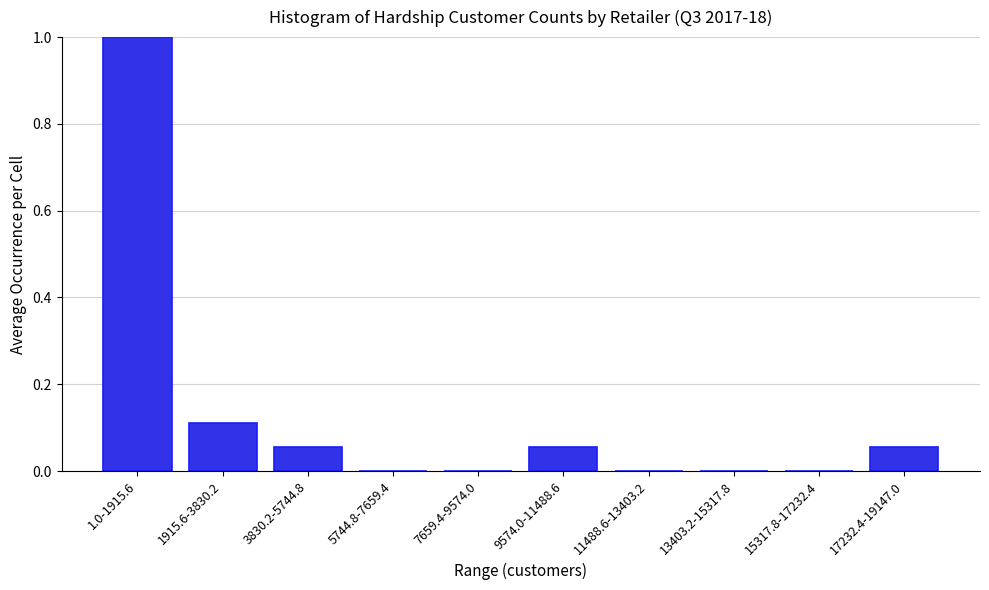

At which category does the chart reach its peak across all series?

1.0-1915.6